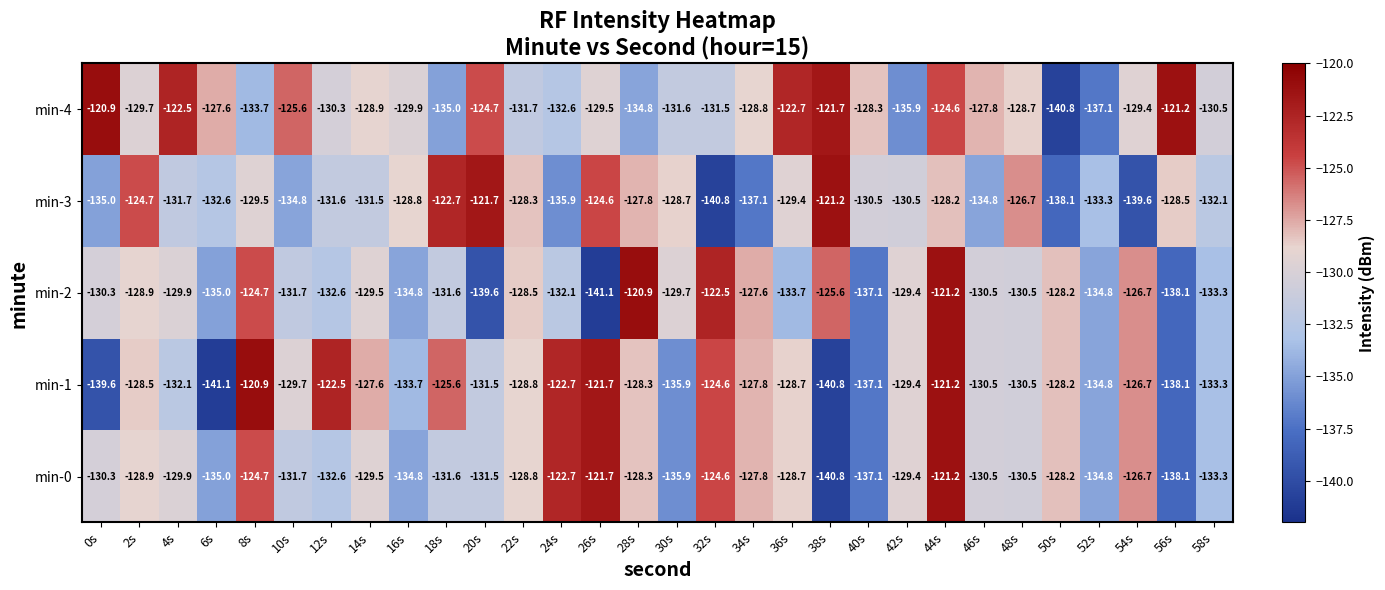

What is the total value across all series at 28s?

-640.1